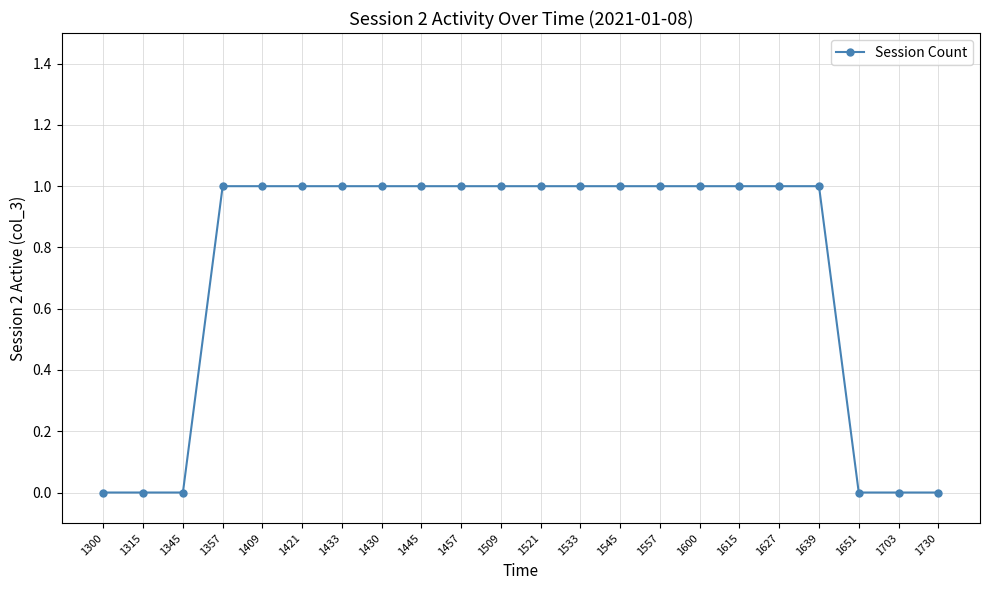

What value does the data have at 1557?

1